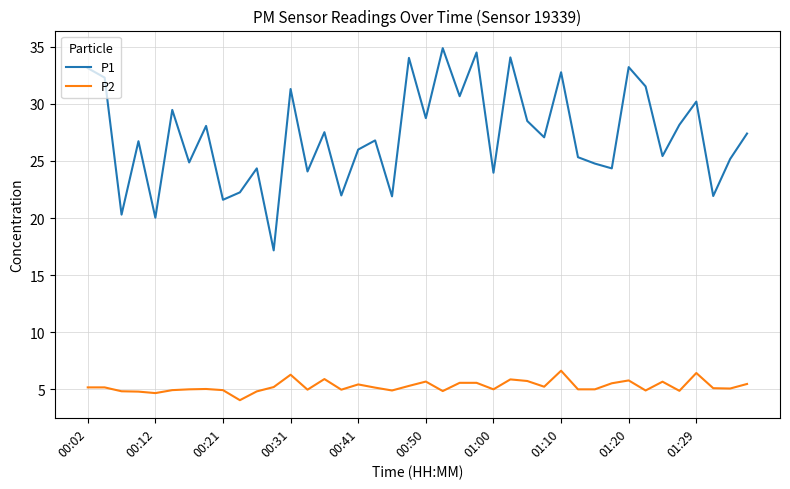

List the series in order of their peak value, lowest first.

P2, P1